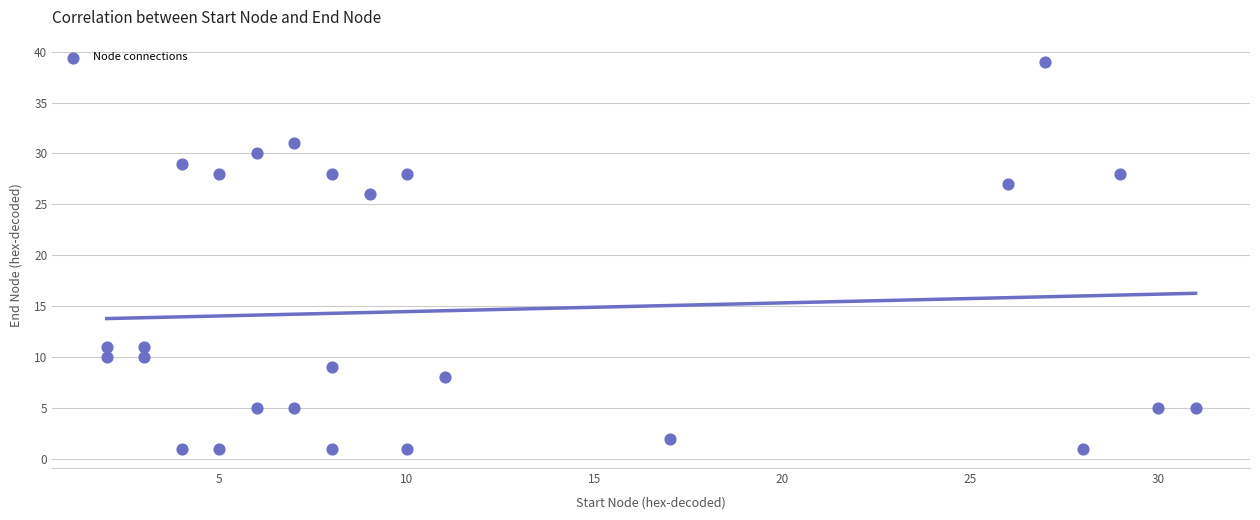

What Y value in the scatter plot is closest to 20?

26